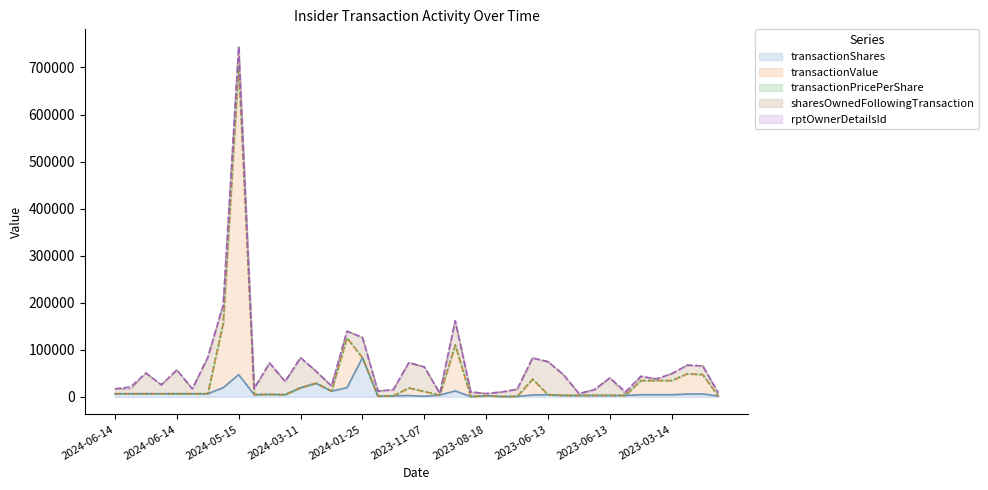

True or false: transactionPricePerShare has a value of 0.0 at 2023-06-13.

True